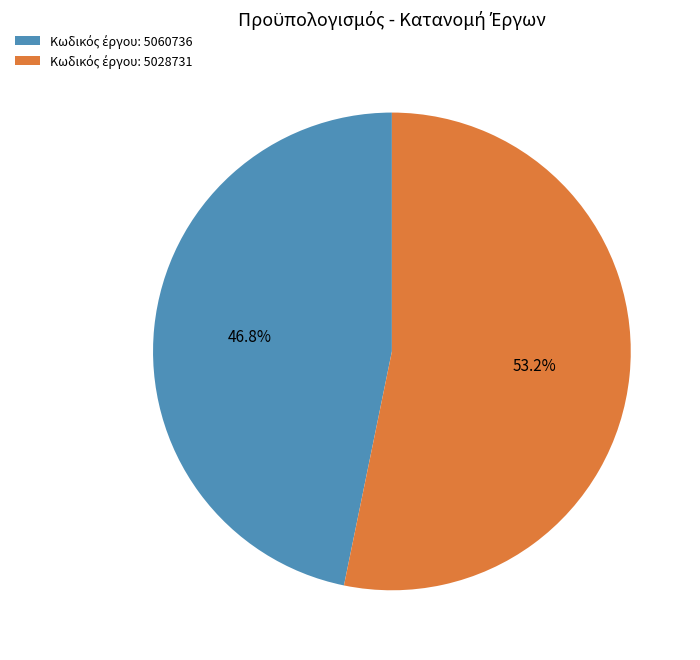

How many segments does this pie chart have?

2